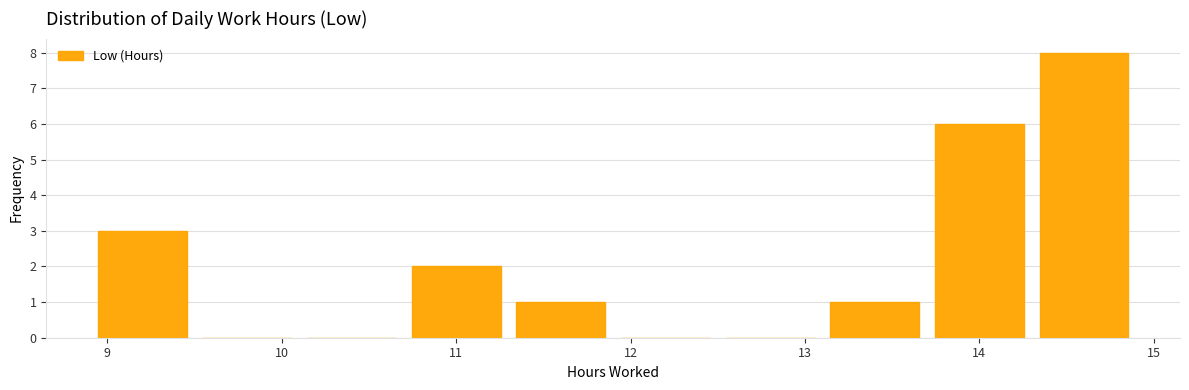

Over which range of the x-axis is the bar tallest?

14.3 to 14.9